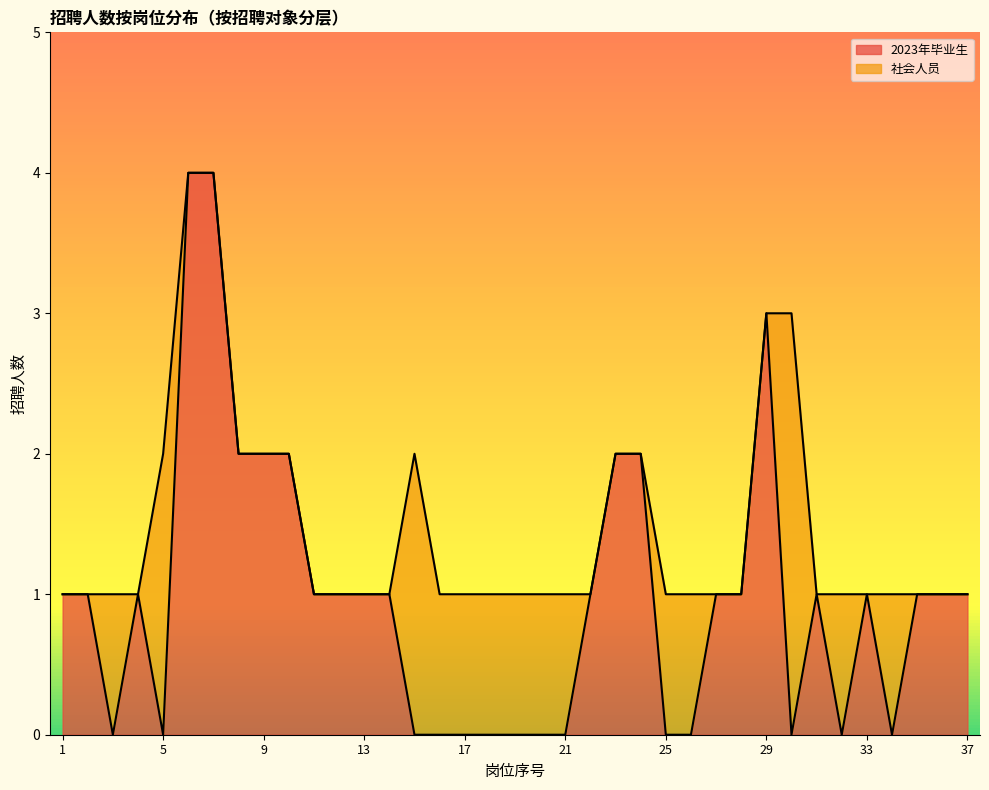

Rank the categories by value from lowest to highest.

3, 5, 15, 16, 17, 18, 19, 20, 21, 25, 26, 30, 32, 34, 1, 2, 4, 11, 12, 13, 14, 22, 27, 28, 31, 33, 35, 36, 37, 8, 9, 10, 23, 24, 29, 6, 7